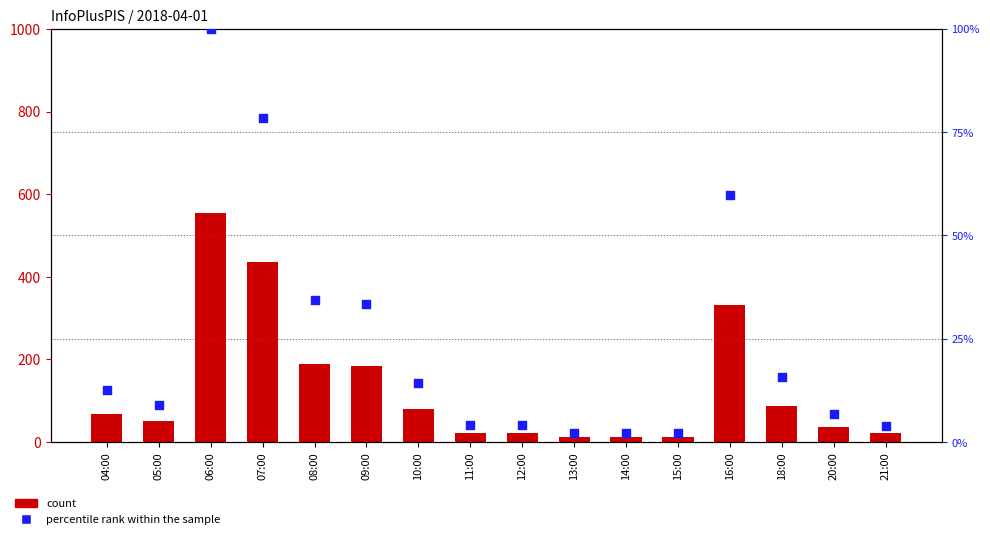

What are all the series names shown in the legend?

count, percentile rank within the sample